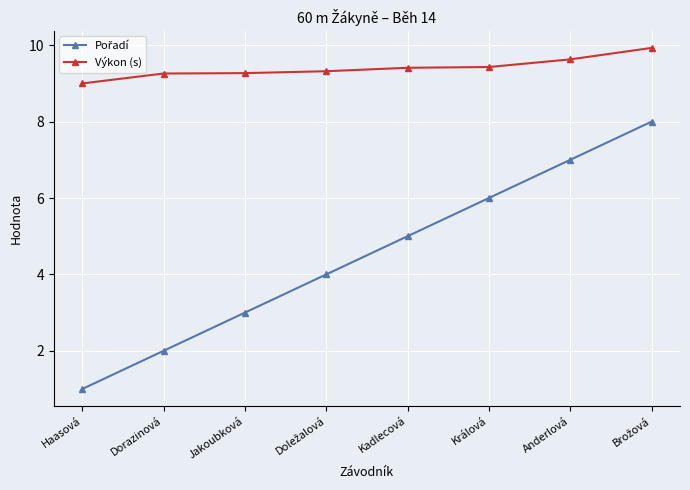

True or false: Výkon (s) has more than 2 points higher than both neighbors.

False